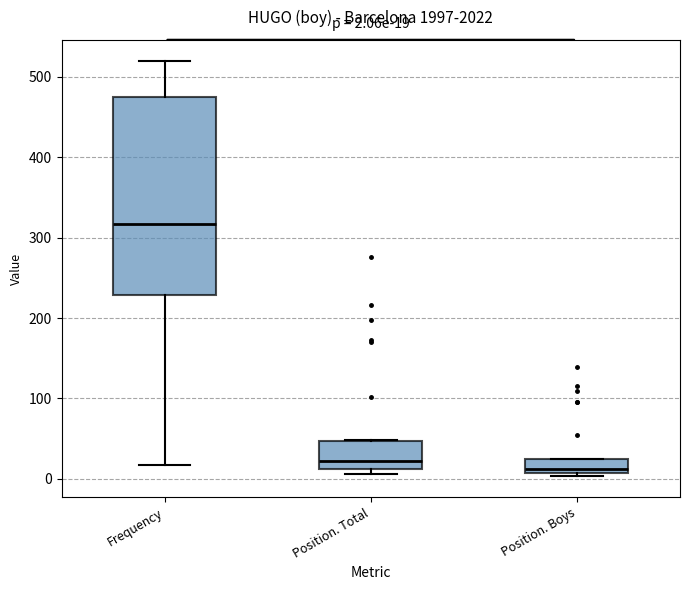

Comparing the boxes themselves (not the whiskers), which one is the tallest?

Frequency